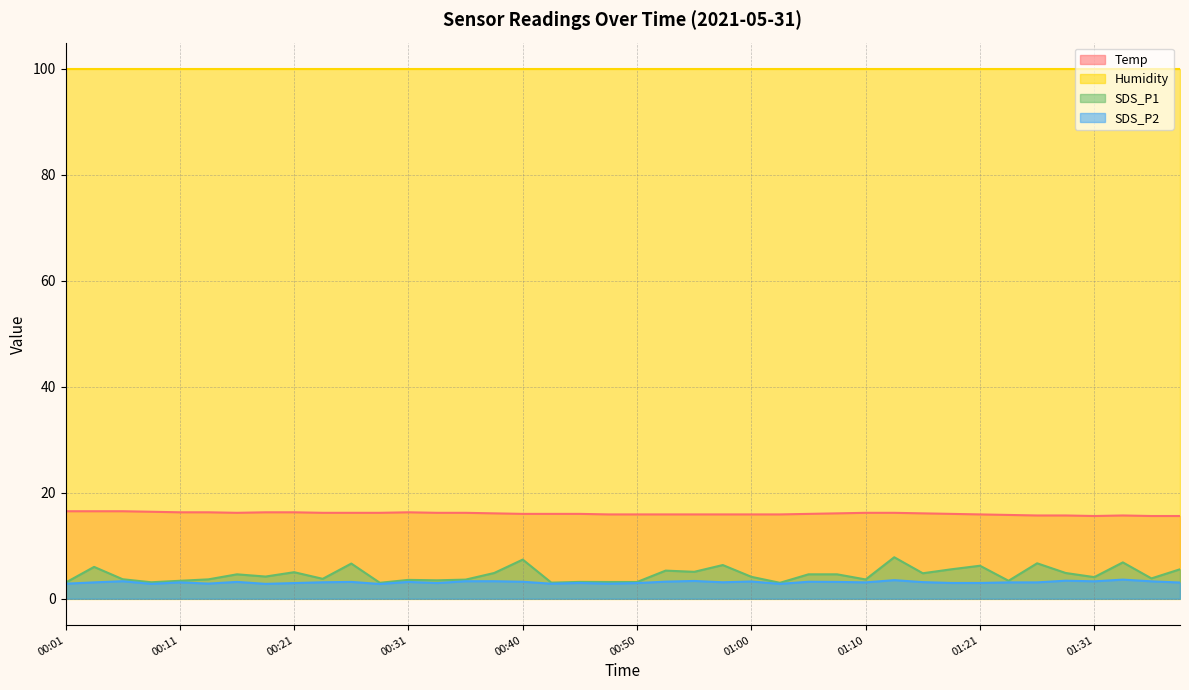

The value of SDS_P2 at 00:45 is 5.1. True or false?

False